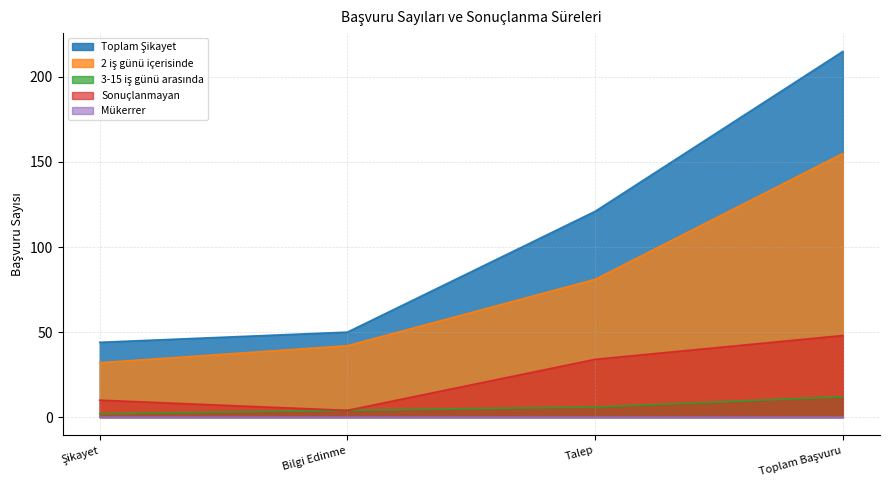

What is the maximum value shown in the chart?

215